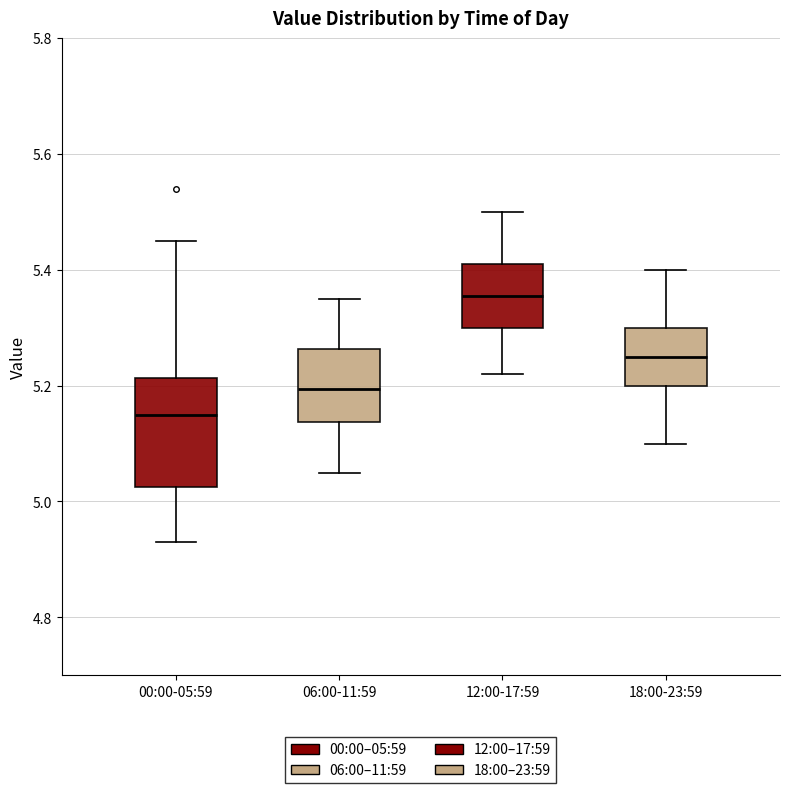

Which box is the tallest, from its lower edge to its upper edge?

00:00-05:59